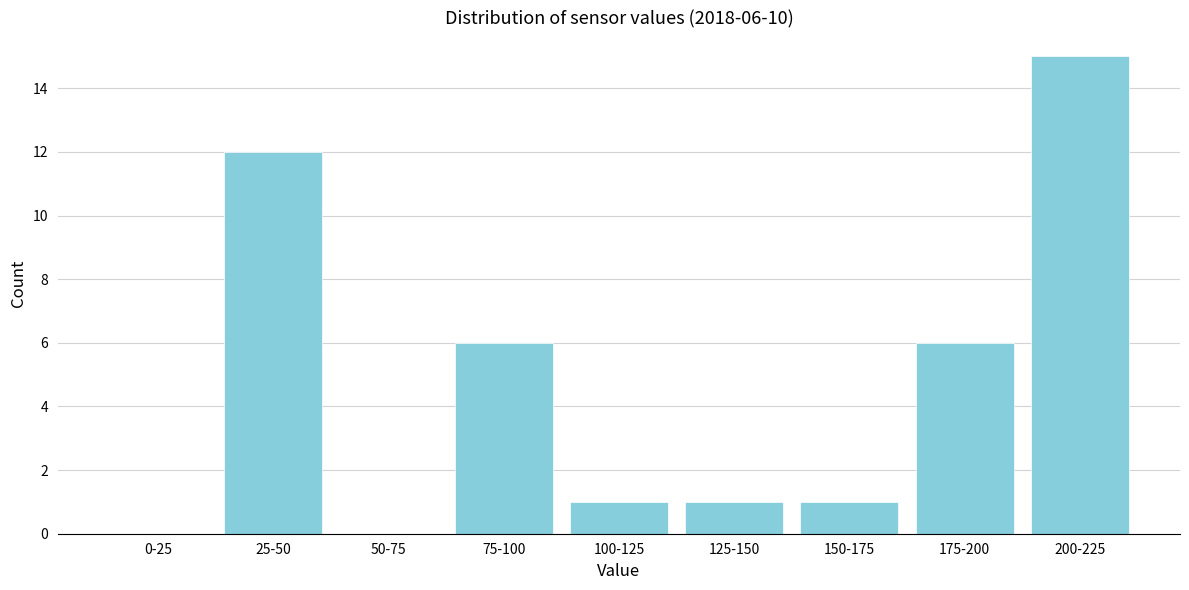

Reading left to right, extract all data points from this chart.

0-25=0	25-50=12	50-75=0	75-100=6	100-125=1	125-150=1	150-175=1	175-200=6	200-225=15